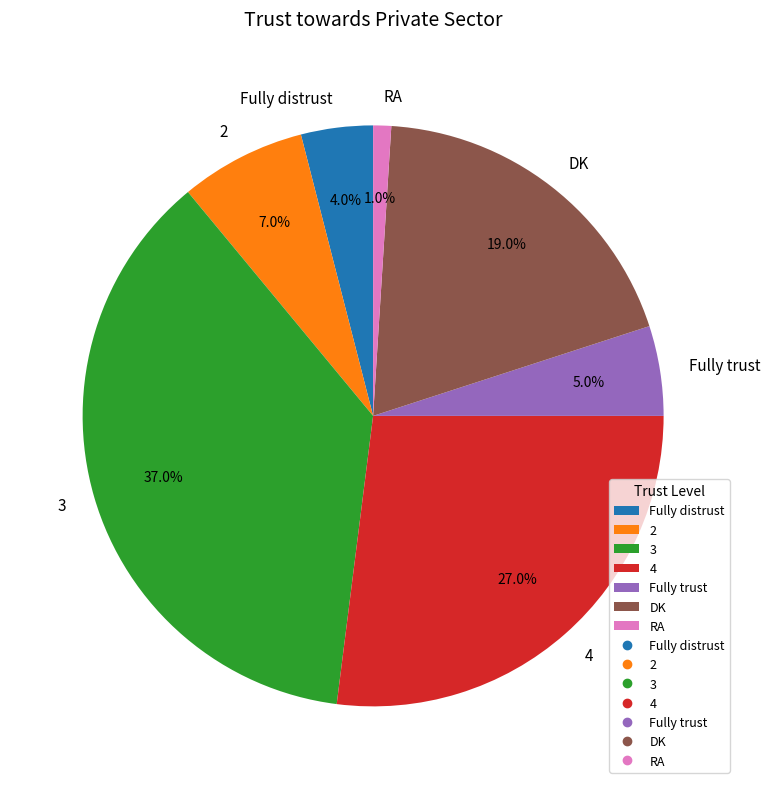

How many segments does this pie chart have?

7